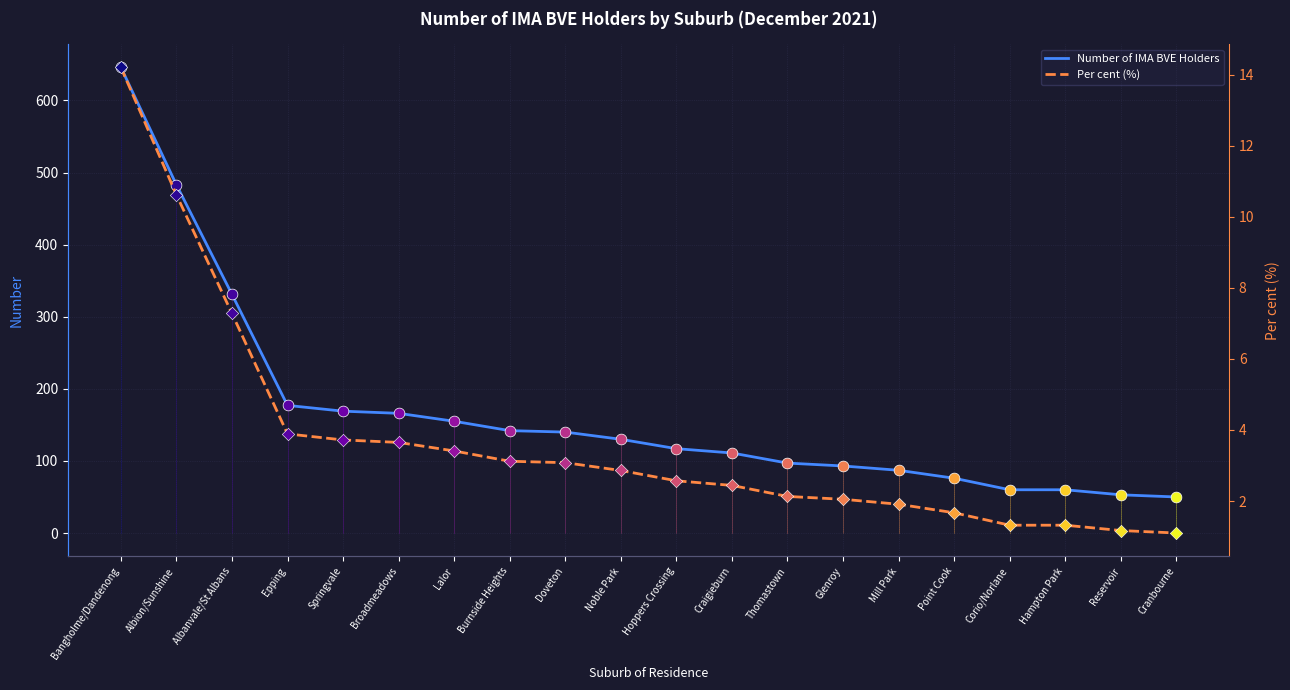

What is the total value across all series at Burnside Heights?

145.1